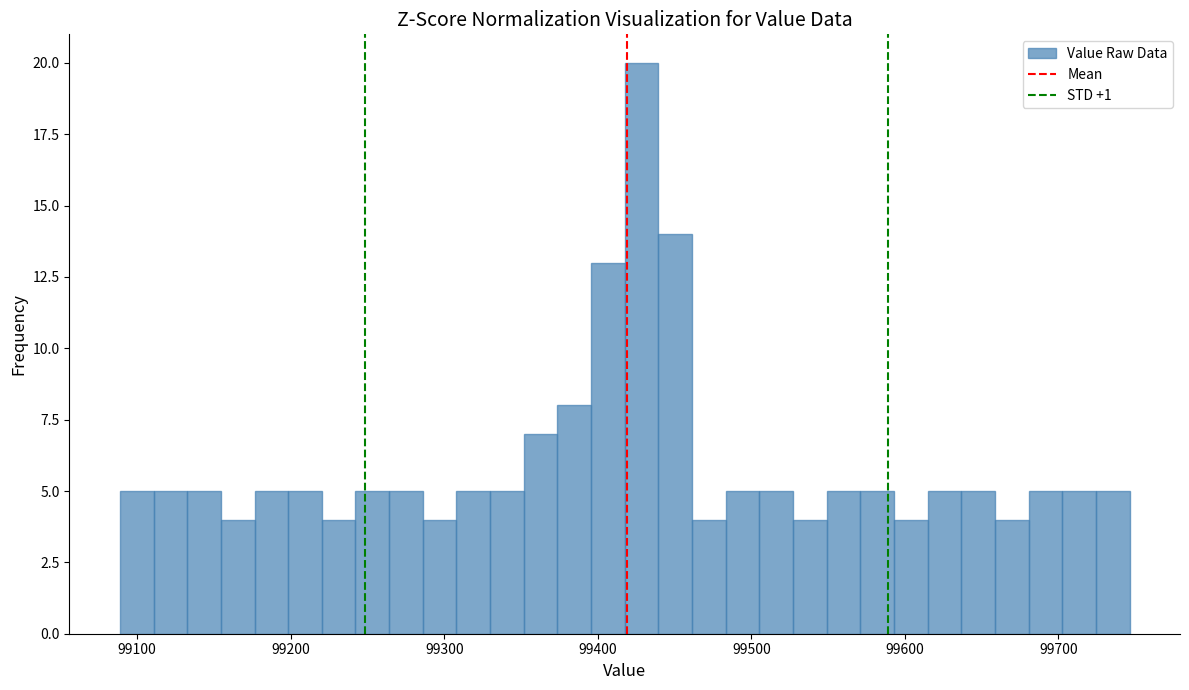

Around what value on the x-axis is the tallest bar? Give the approximate position of its centre, as read against the axis.

99430